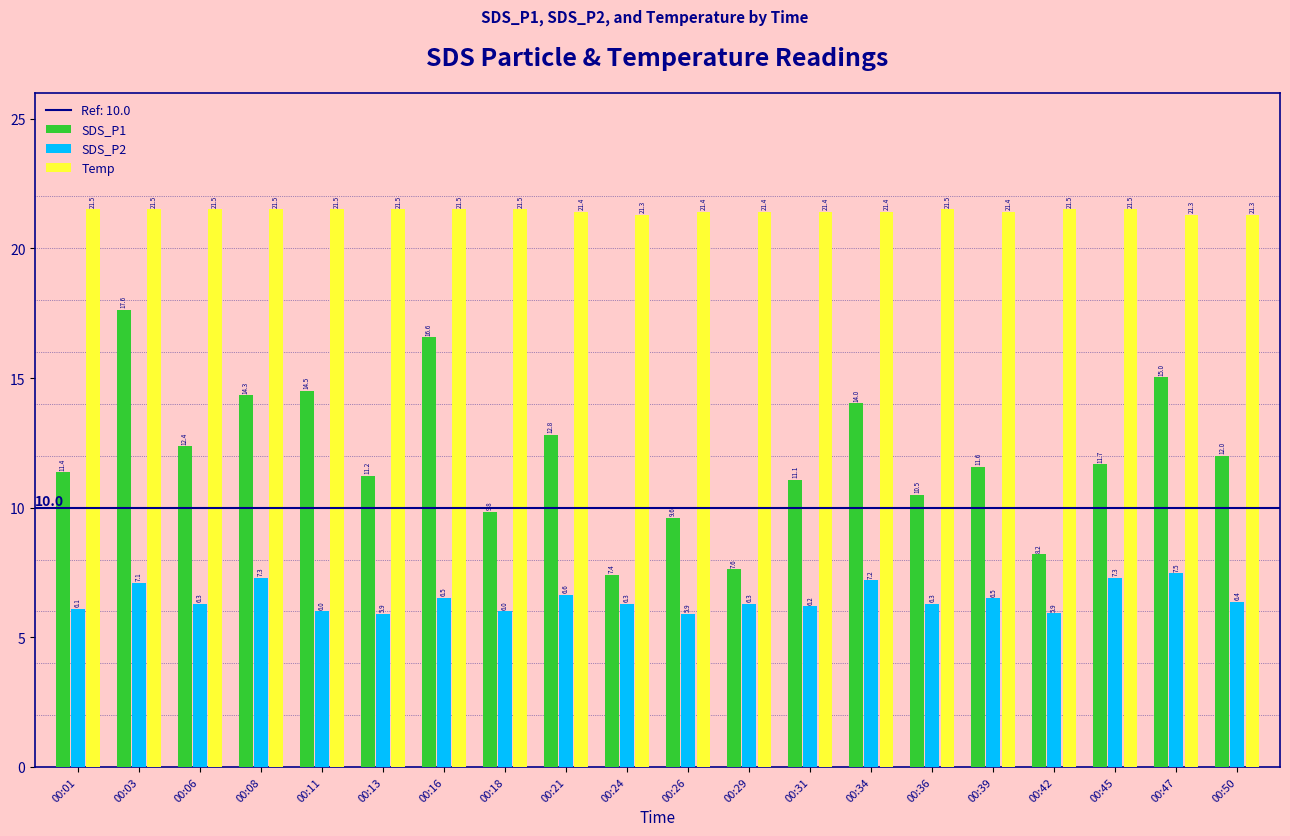

At which label is SDS_P1 closest to 12?

00:50